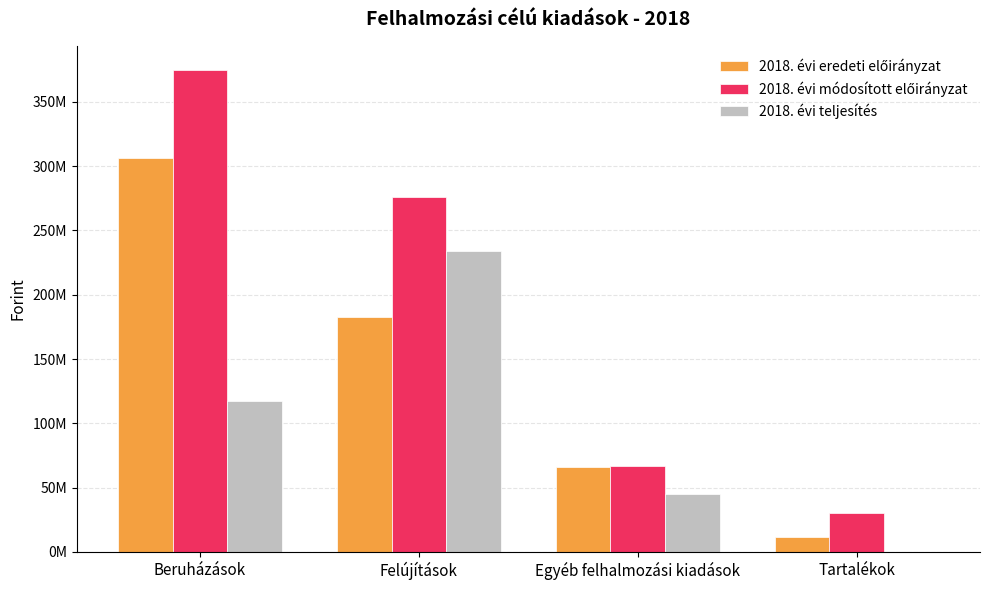

Are the bars horizontal?

No